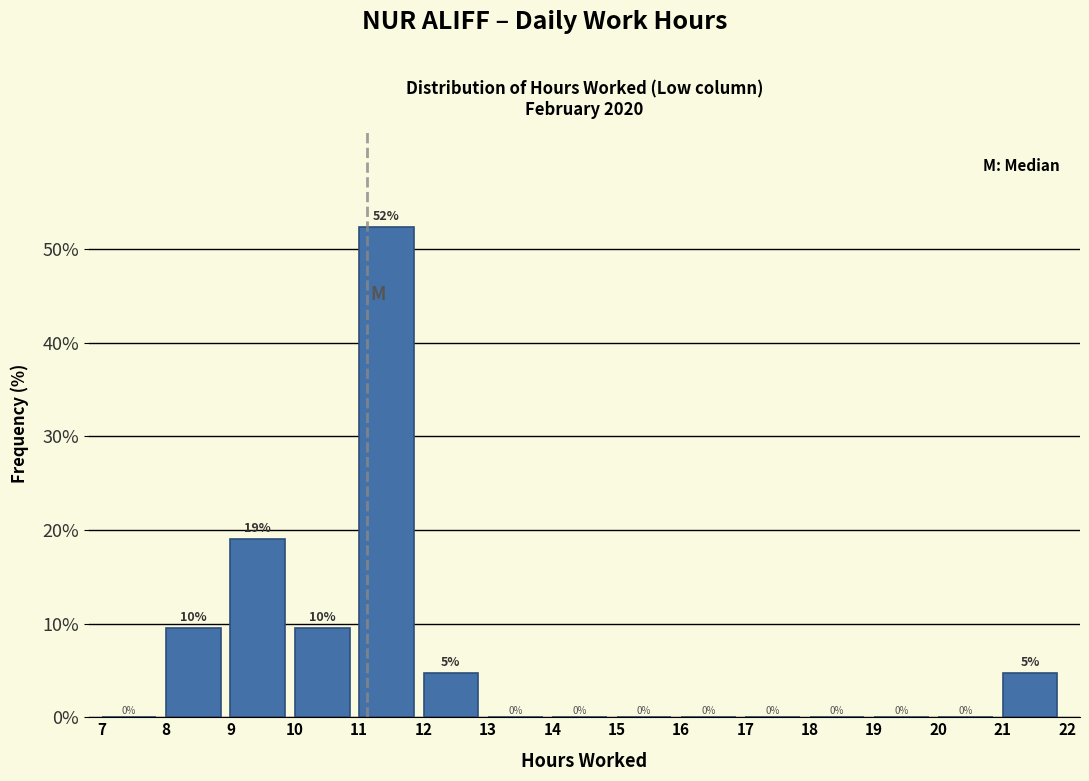

Which range on the x-axis has the tallest bar?

11 to 12